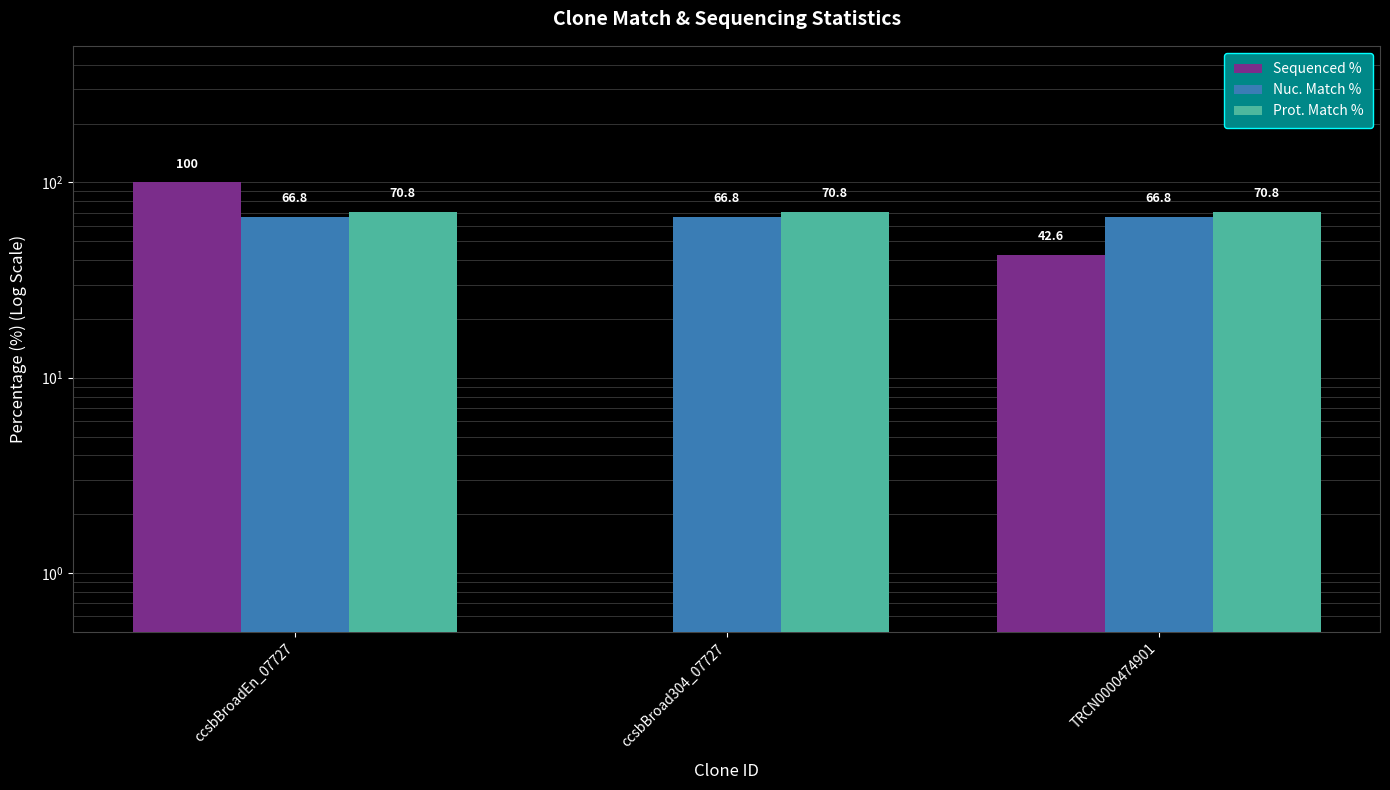

What is the spread (max minus min) of values at ccsbBroad304_07727?

70.8